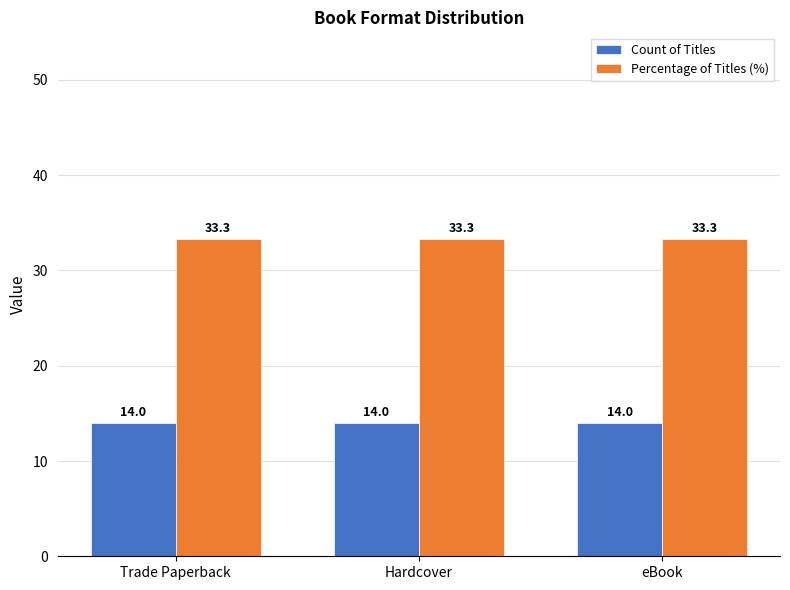

What is the difference between the highest and lowest values at Trade Paperback?

19.3